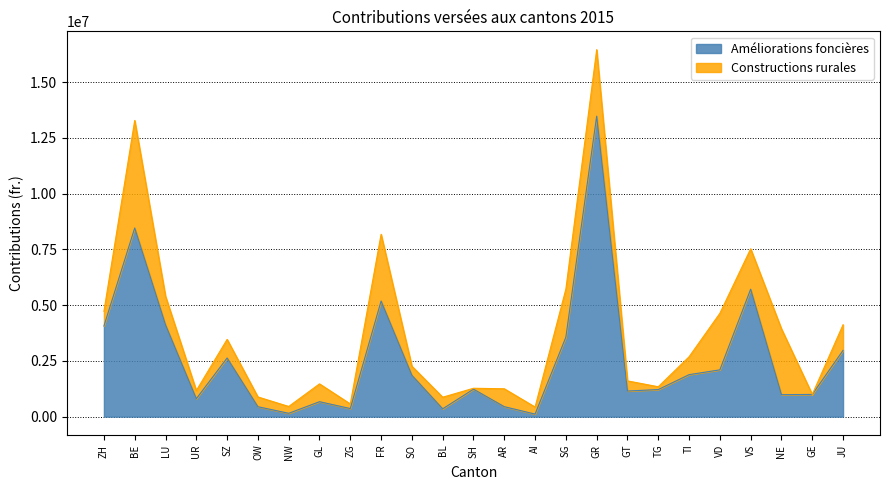

Where is the data nearest to the value 6795904?

VS